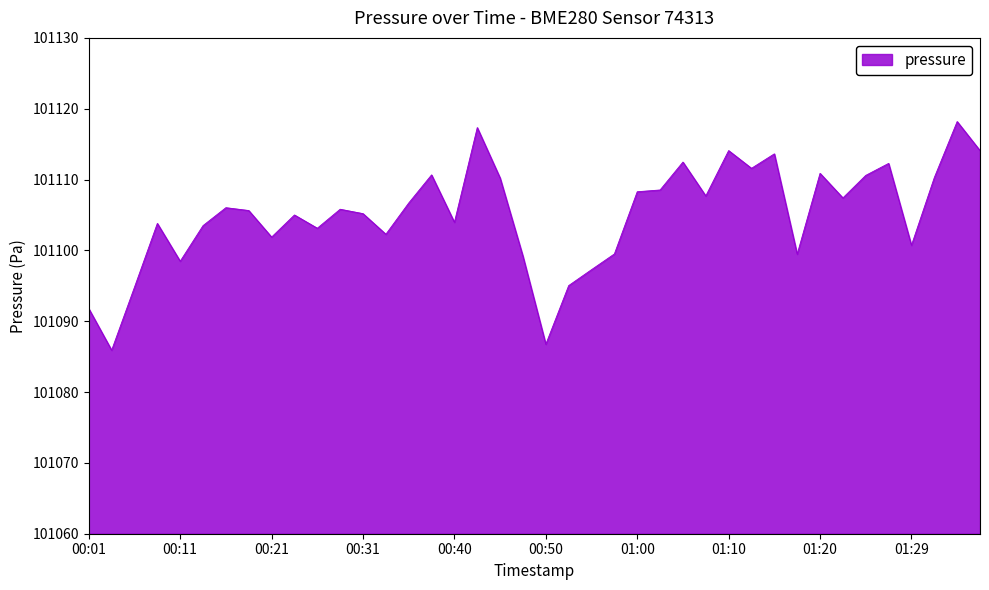

What is the difference between the maximum and minimum values?

32.3